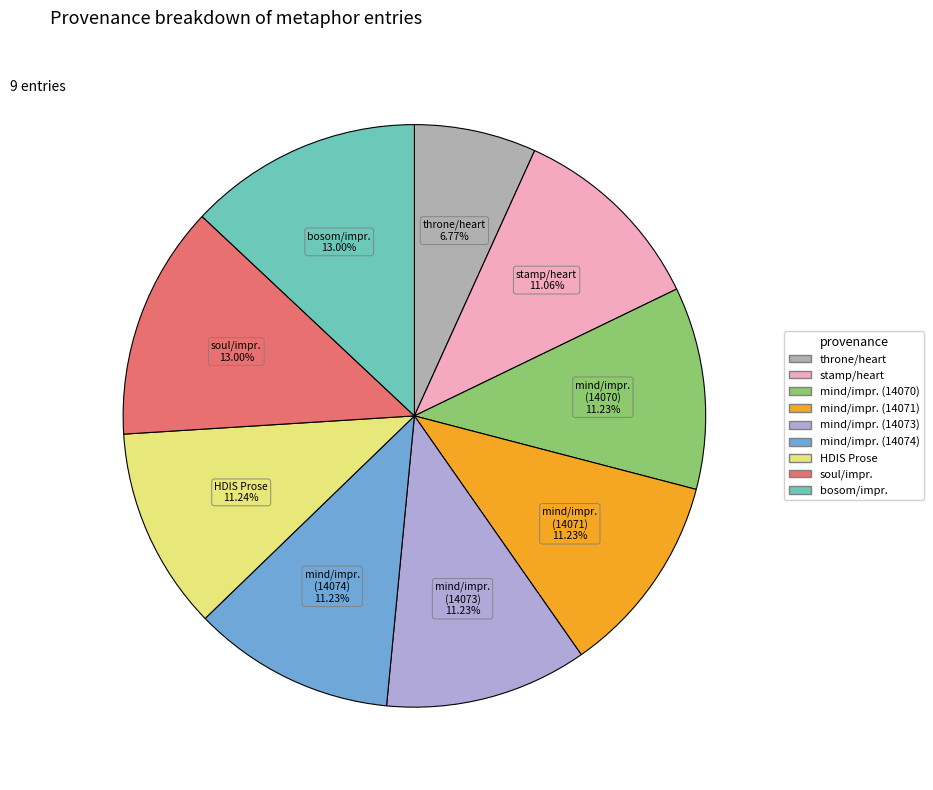

Is there a majority slice in this chart?

No